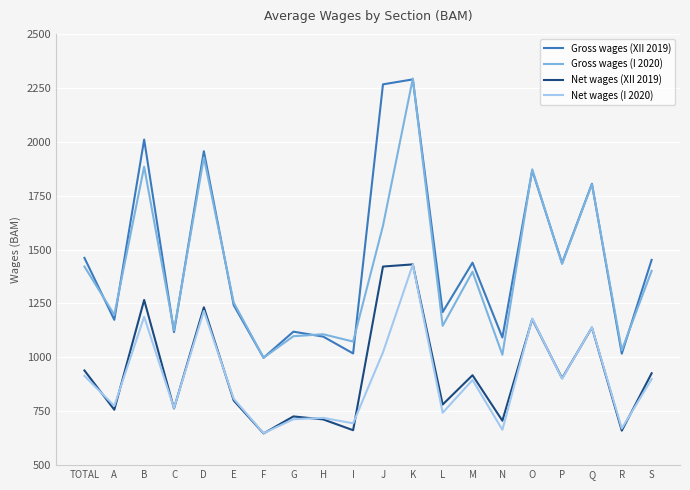

Is the value of Gross wages (I 2020) at TOTAL greater than the value of Gross wages (XII 2019) at I?

Yes